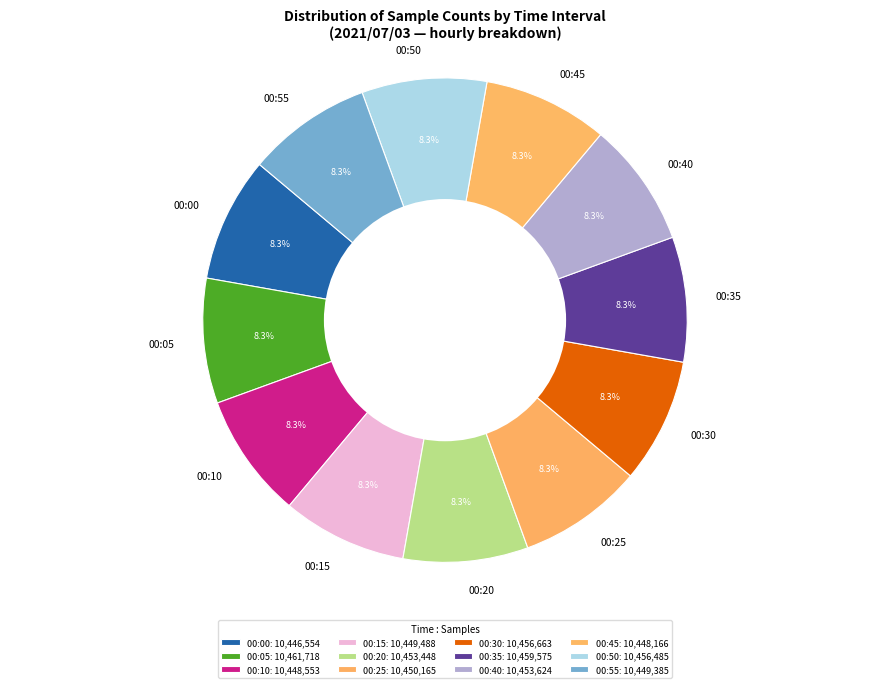

What is the total percentage of 00:30 and 00:15?

16.7%